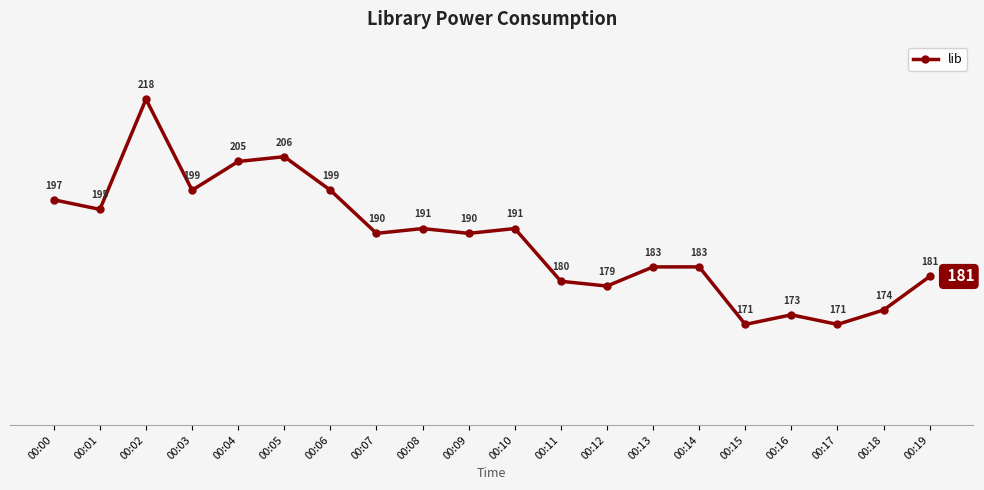

Which has a higher value, 00:15 or 00:06?

00:06